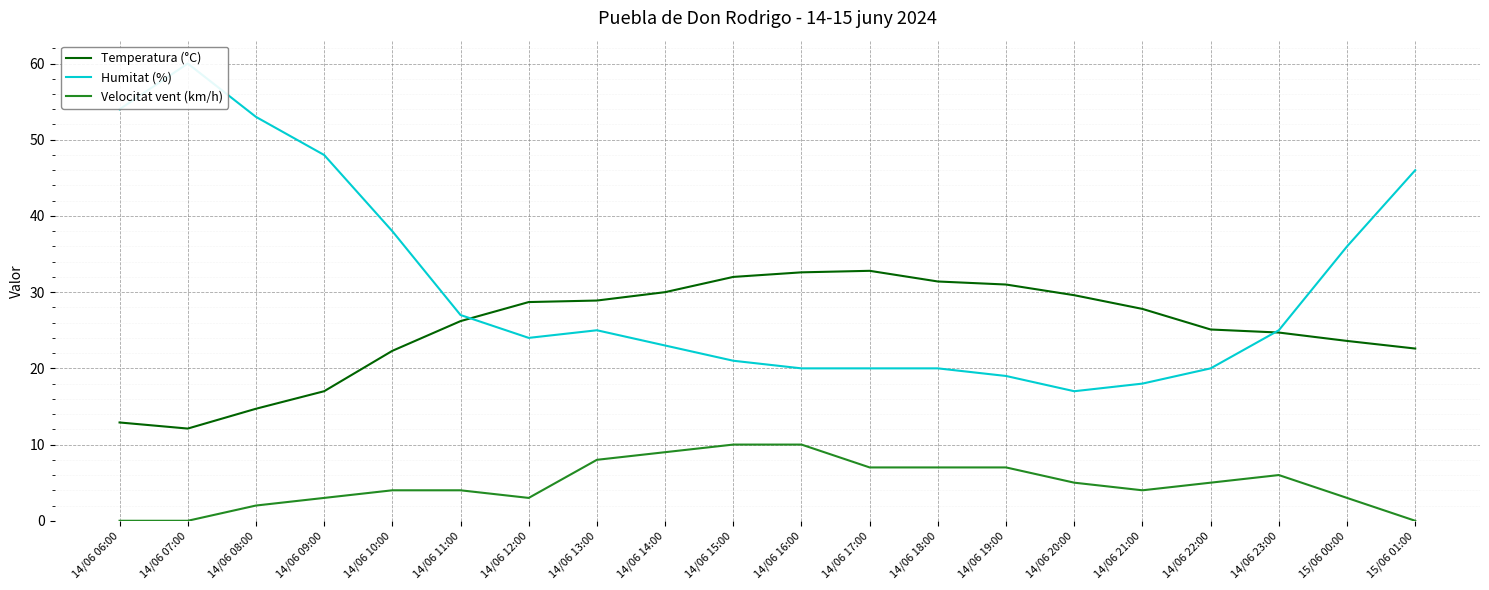

Is the value of Temperatura (°C) at 15/06 00:00 greater than the value of Humitat (%) at 14/06 13:00?

No